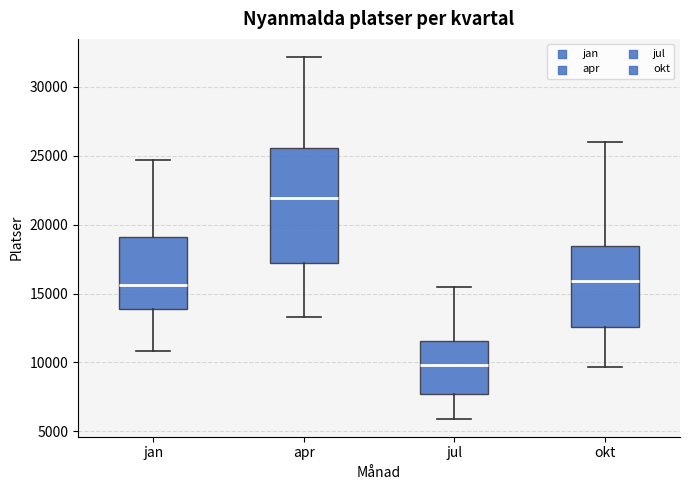

Which box has the highest median line?

apr